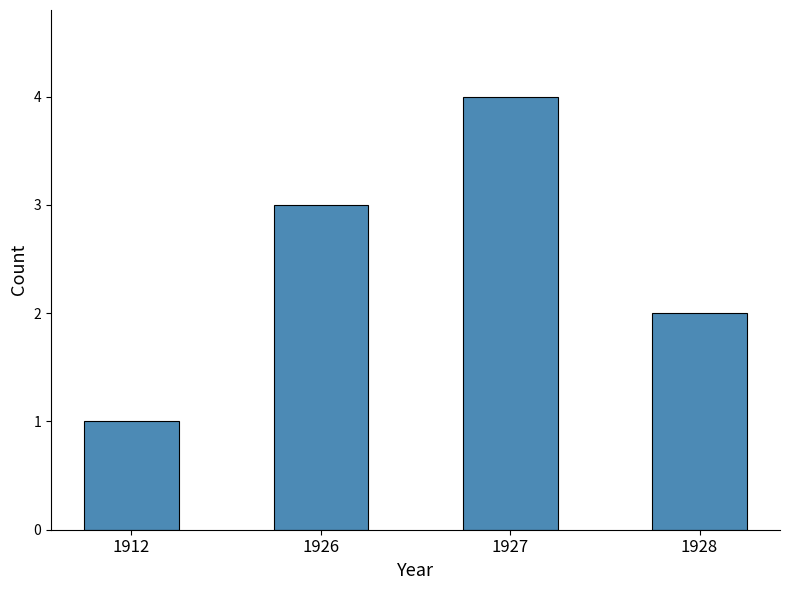

Does the chart contain any negative values?

No